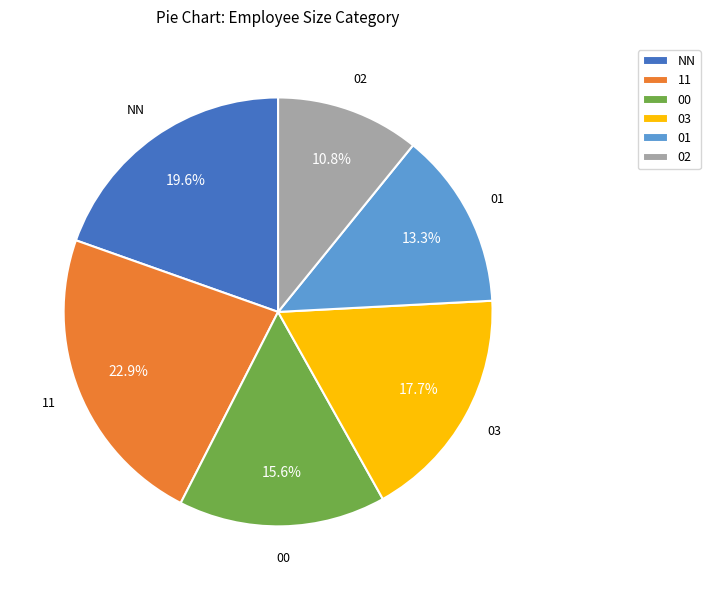

Is there any slice that represents more than half of the pie?

No